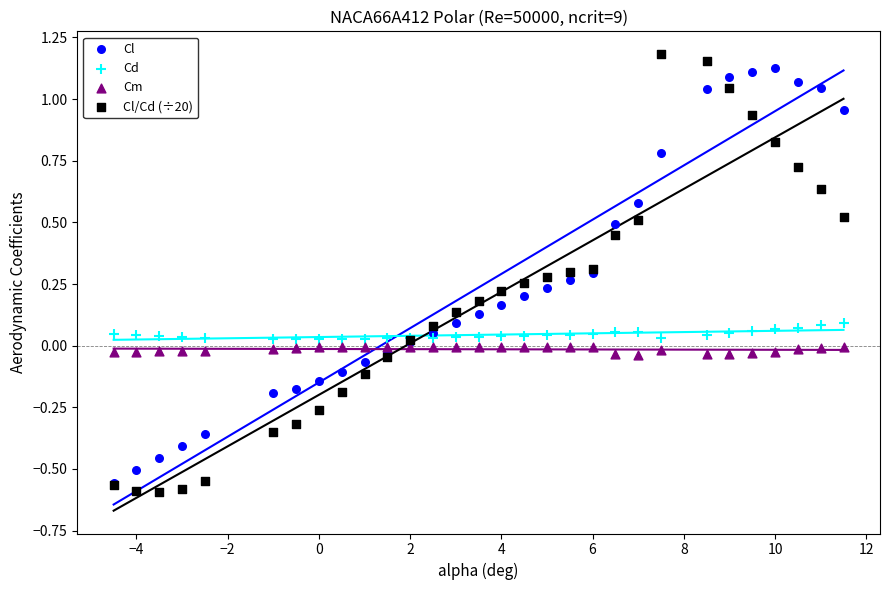

What are all the series names shown in the legend?

Cl, Cd, Cm, Cl/Cd (÷20)